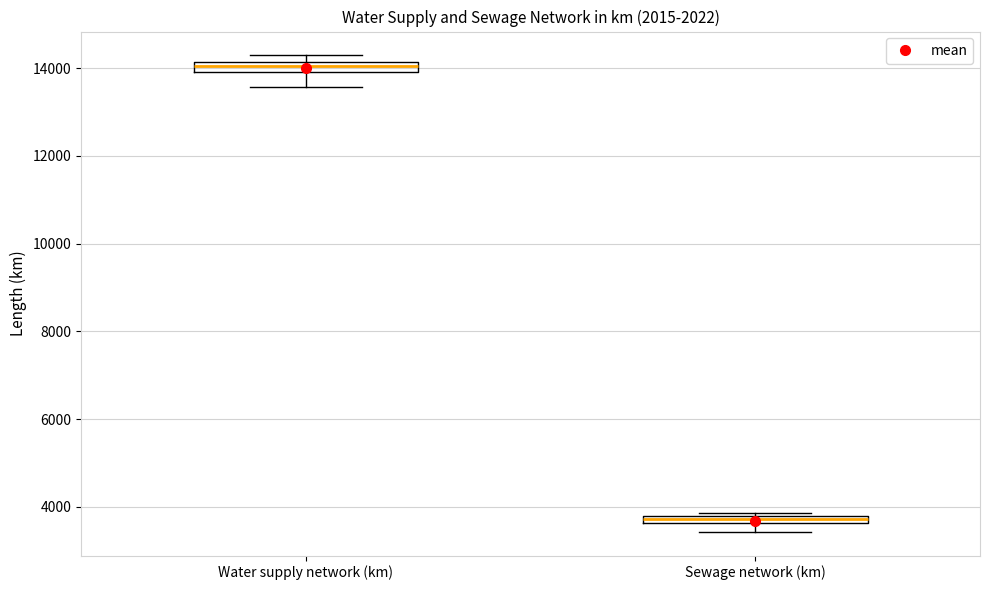

Where is the lower edge of the box for Water supply network (km) on the y-axis? The values are not printed on the chart, so give them approximately, as read against the axis.

14000